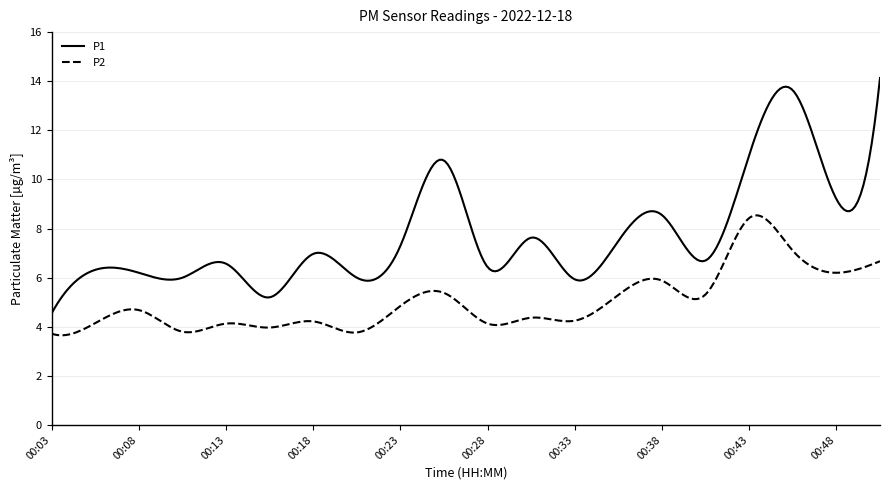

What is the greatest value displayed?

14.1